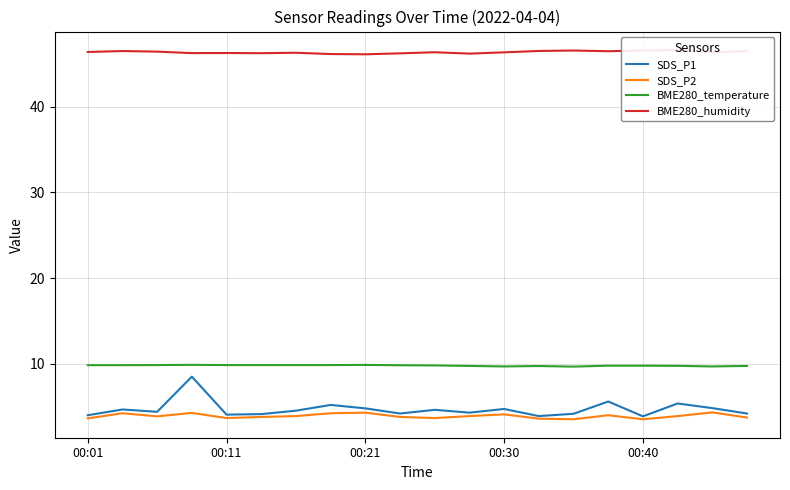

What is the value of the BME280_temperature point at the 2nd from the left?

9.8